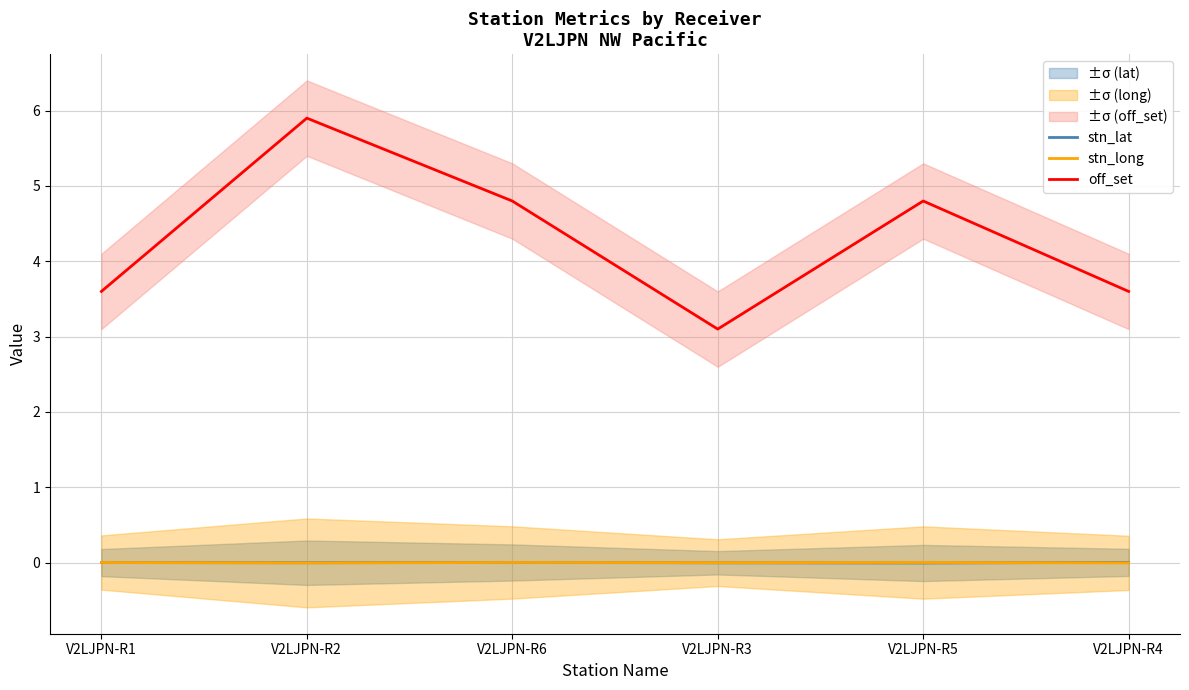

How many values in stn_lat are above zero?

3